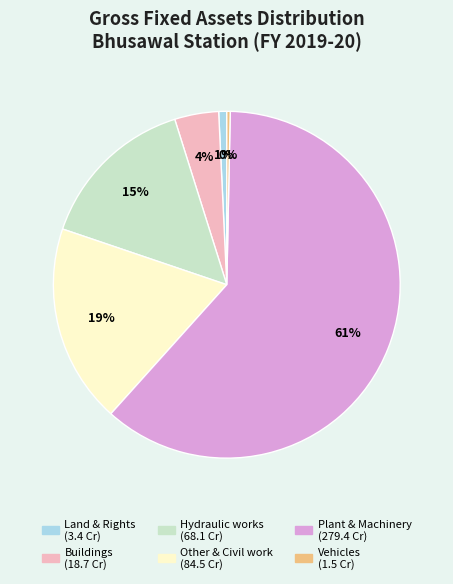

True or false: Hydraulic works accounts for 2% of the total.

False